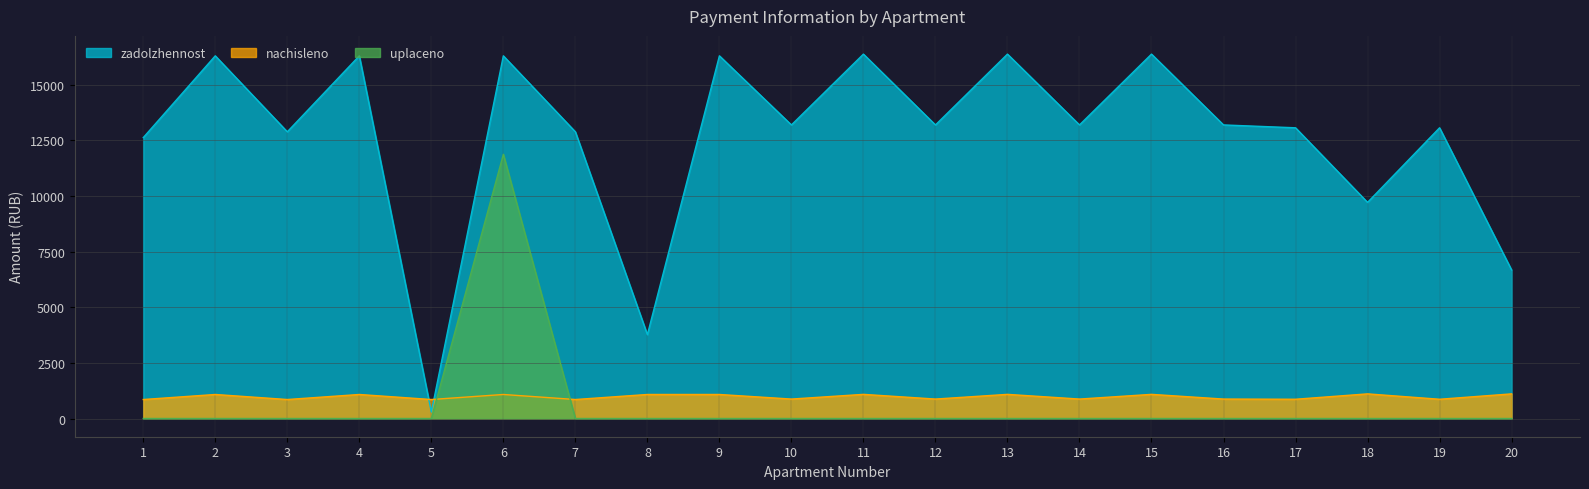

How many interior local peaks does the nachisleno series have?

7